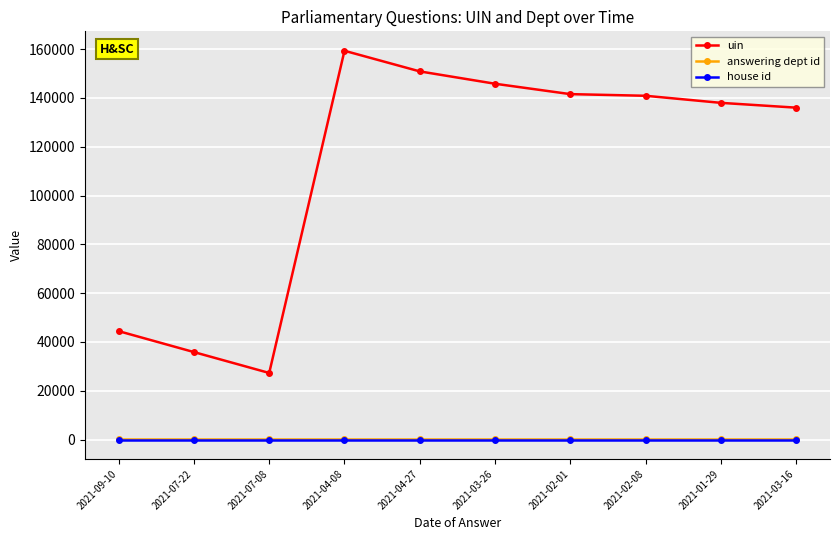

What is the maximum value shown in the chart?

159348